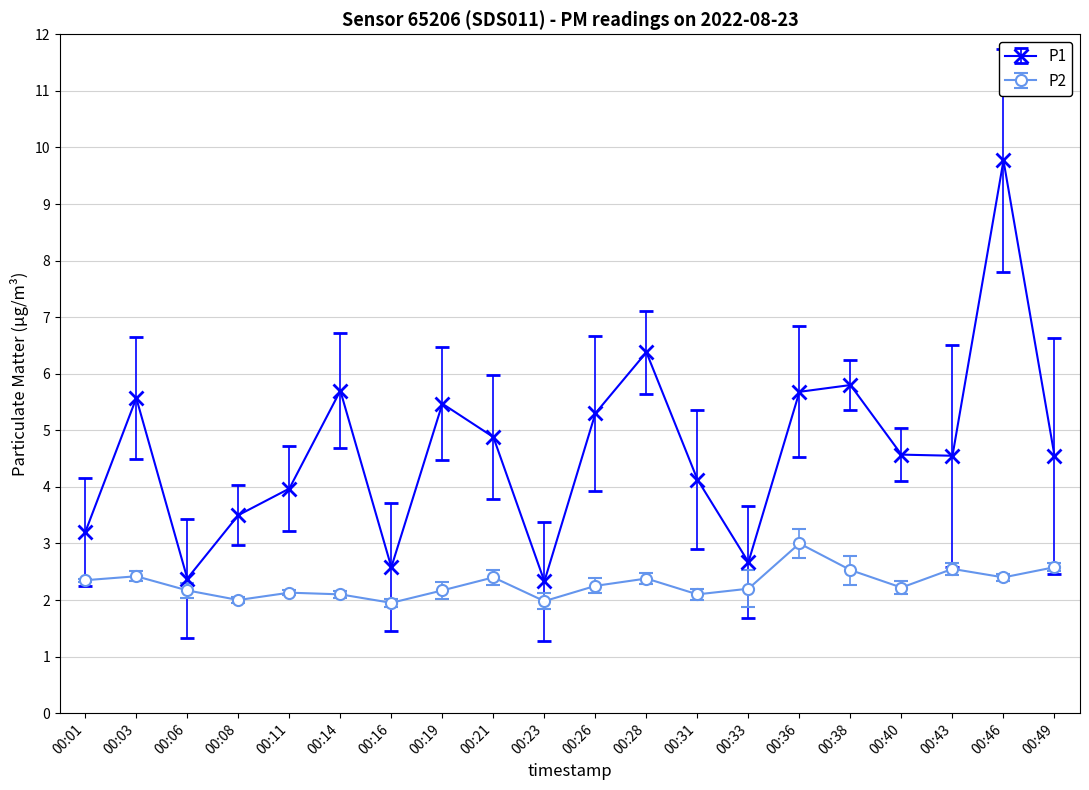

Between 00:01 and 00:06, which series saw the biggest shift?

P1